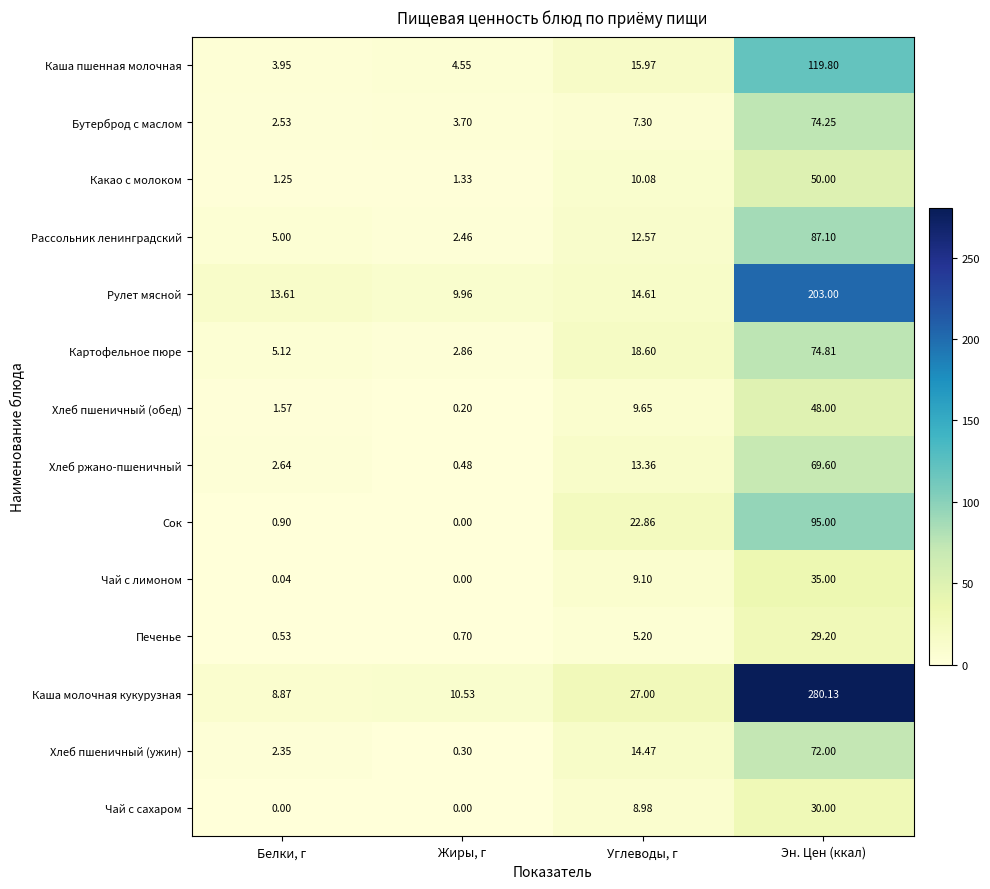

Which category has the highest value in the Хлеб пшеничный (ужин) series?

Эн. Цен (ккал)